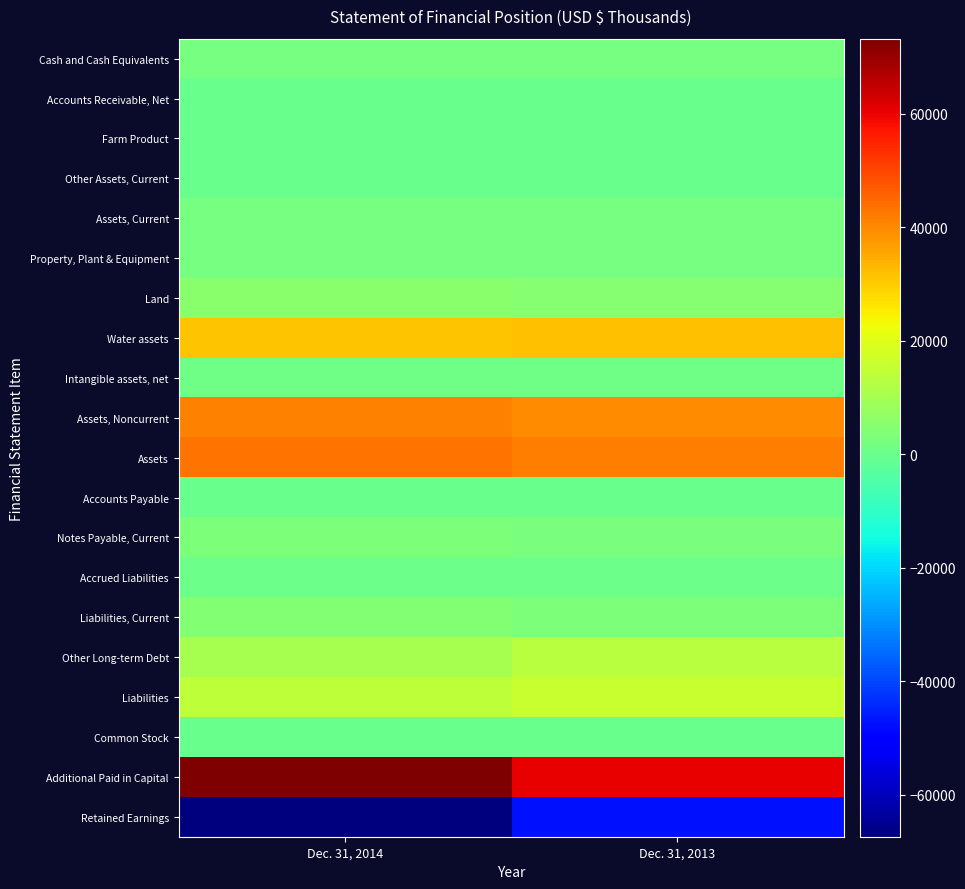

At how many categories does at least one series exceed 10849?

2